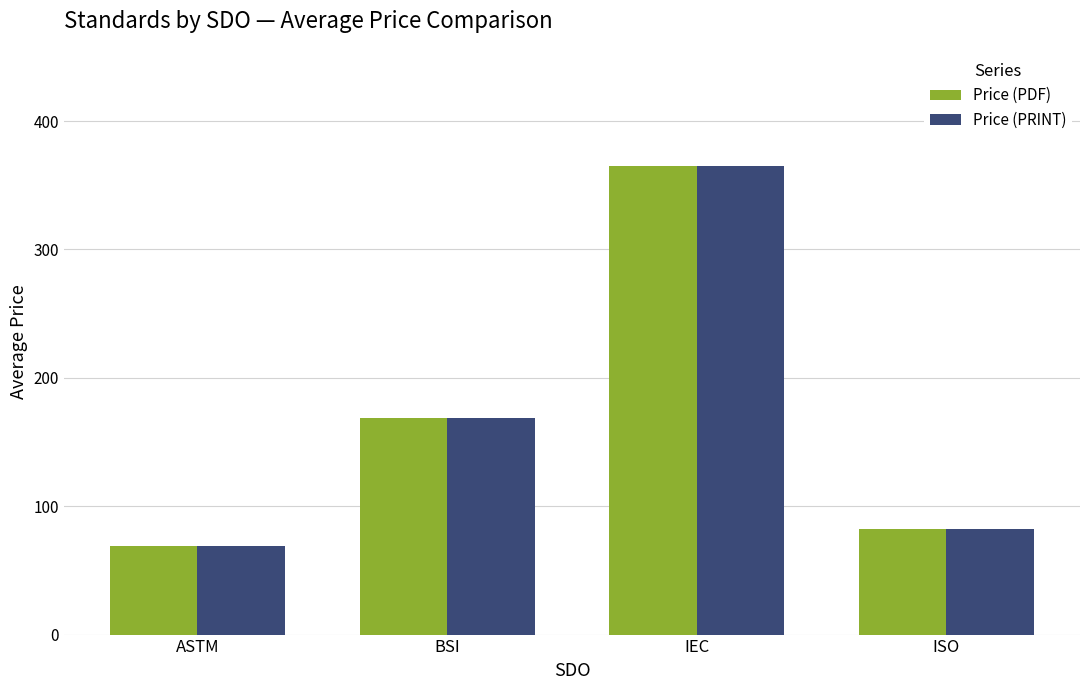

What is the highest value of the Price (PDF) series?

365.0